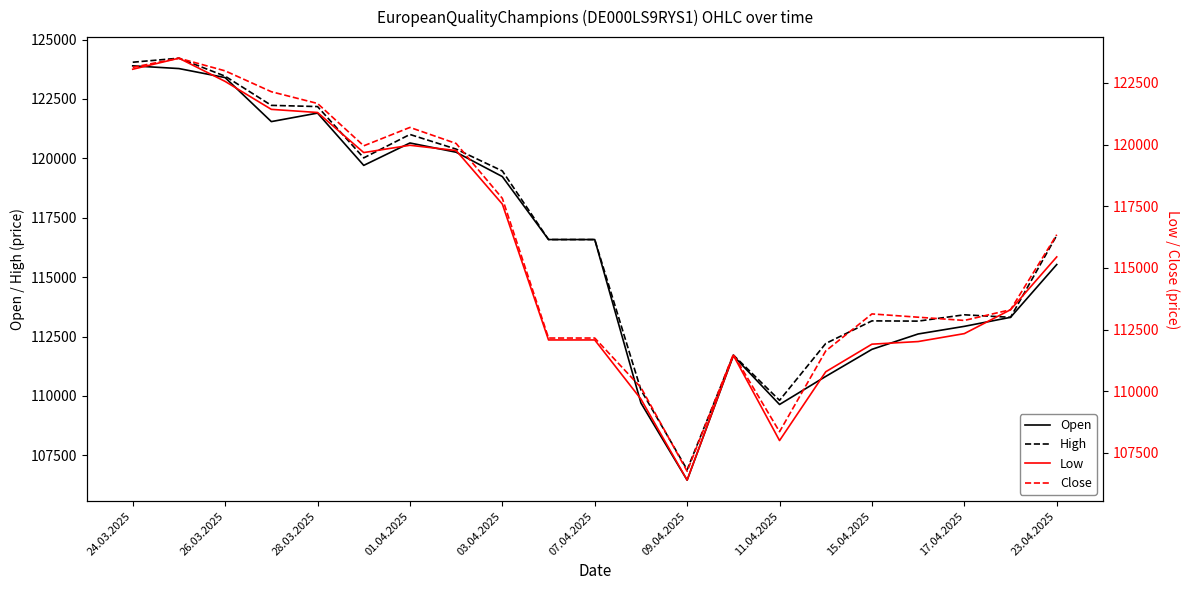

What are all the series names shown in the legend?

Open, High, Low, Close